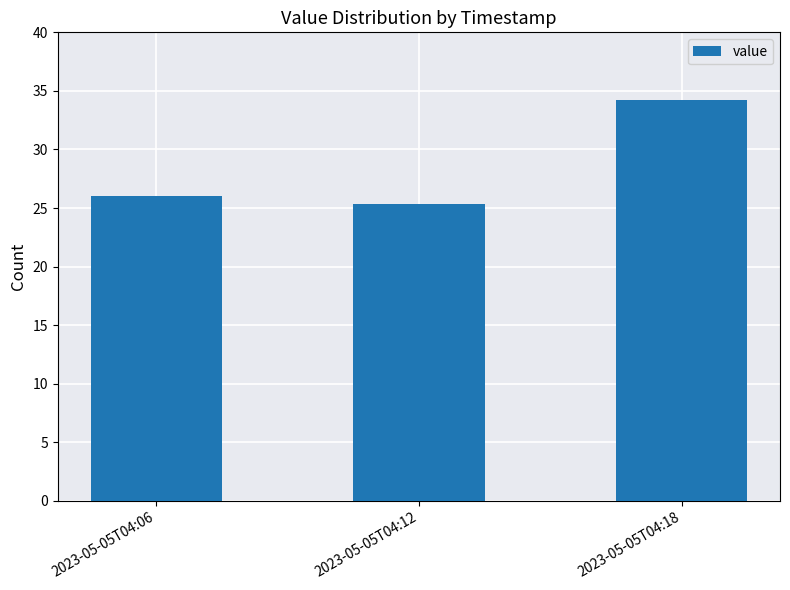

What is the sum of the values at 2023-05-05T04:18 and 2023-05-05T04:12?

59.6